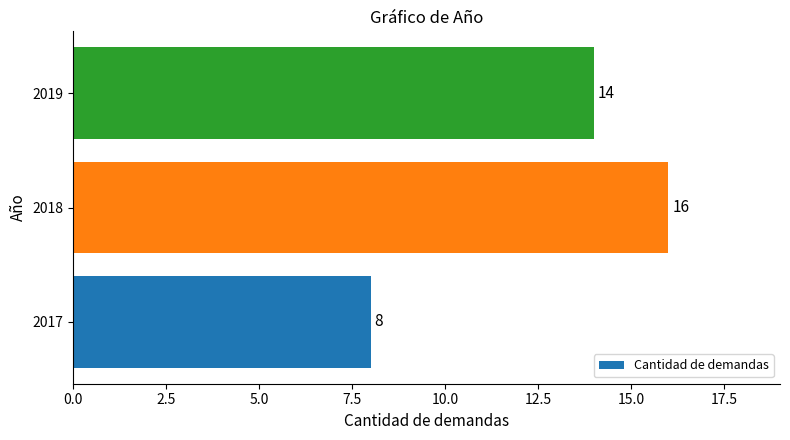

What is the maximum value shown in the chart?

16